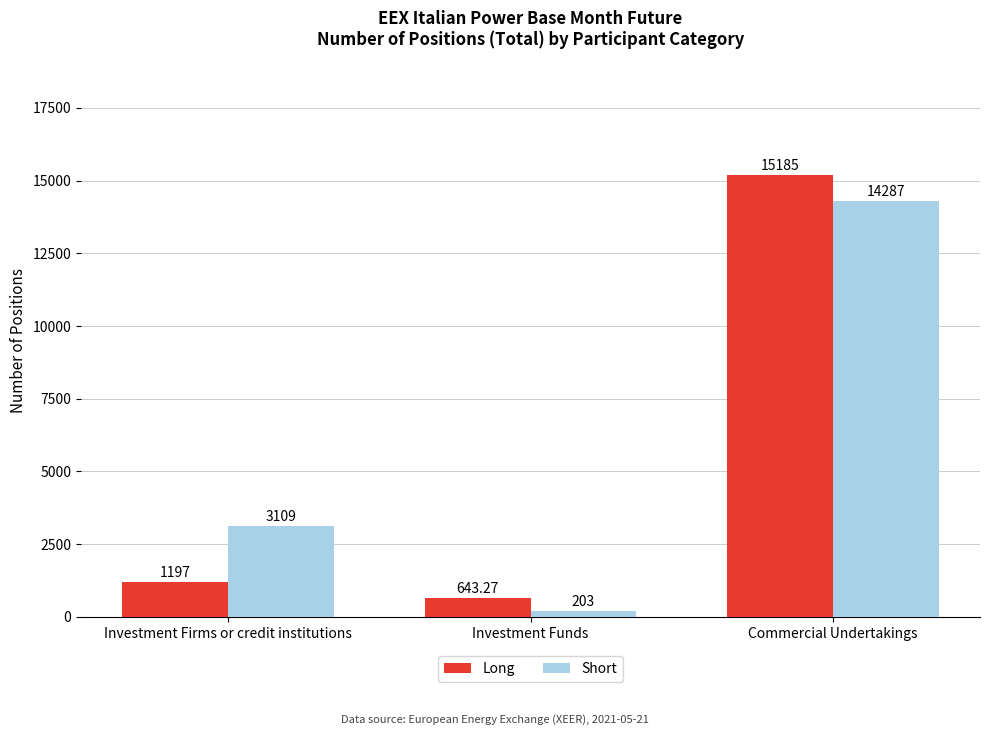

Between Investment Funds and Commercial Undertakings, which series saw the biggest shift?

Long